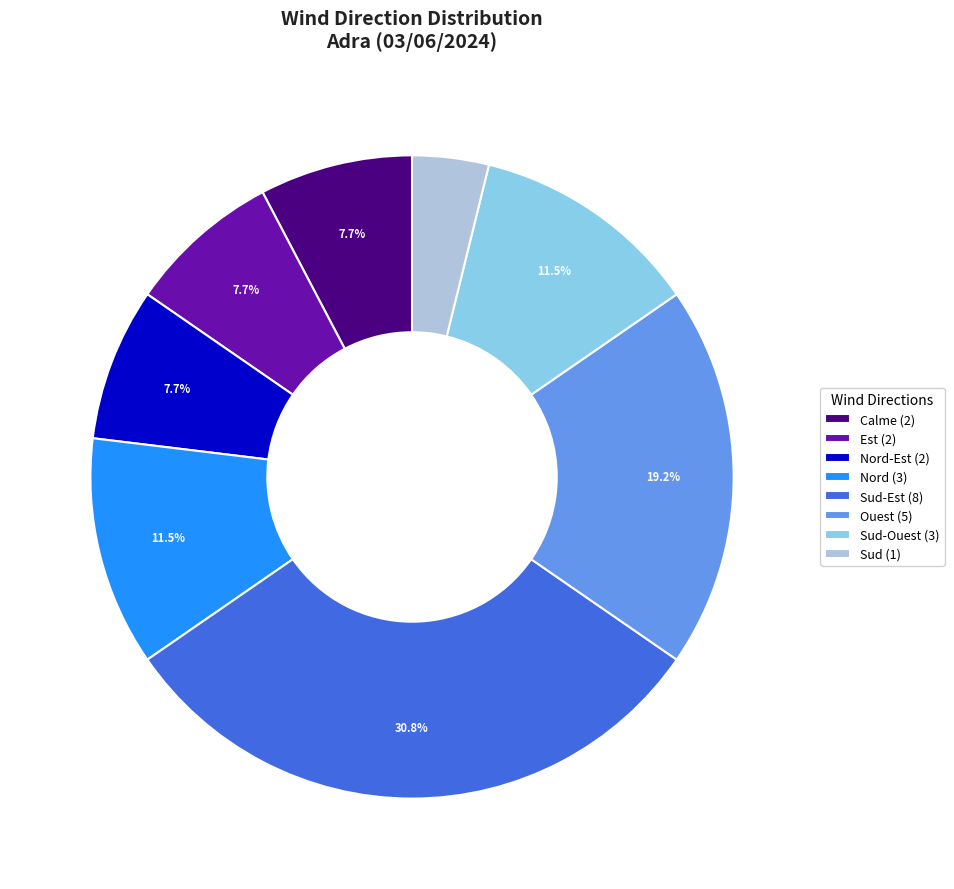

What is the ratio of the value at Est (2) to the value at Nord-Est (2)?

1.0